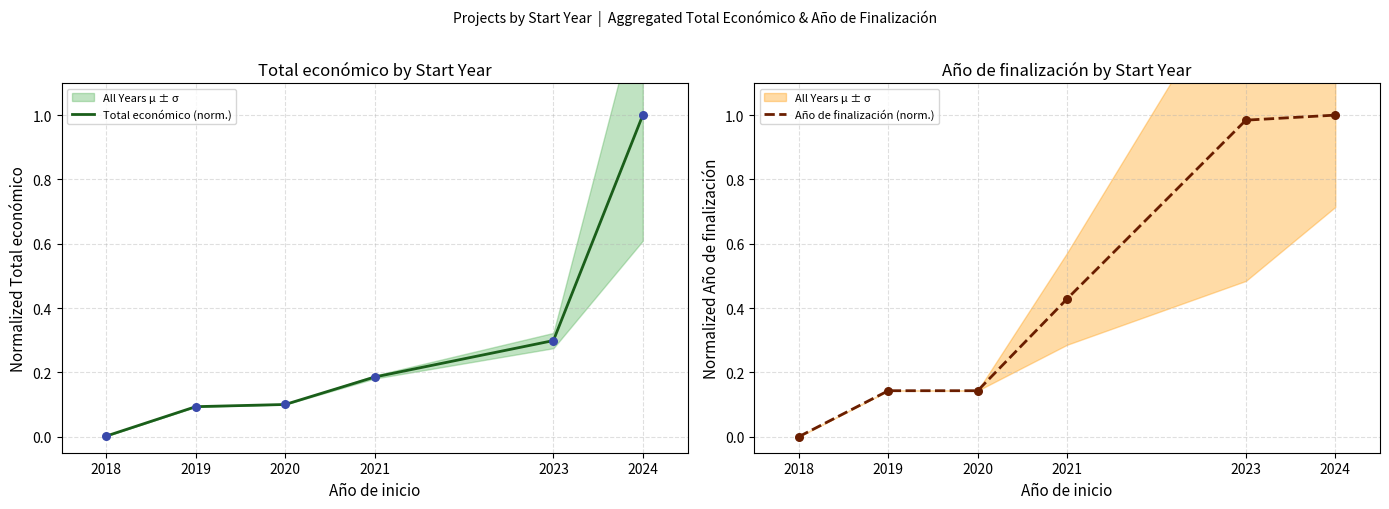

What is the total value across all series at 2023?

1.3